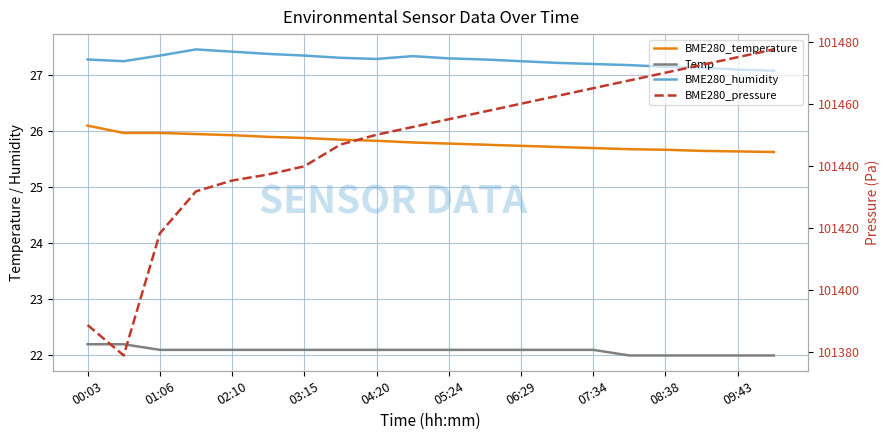

Is this an area chart (filled region under the line)?

No